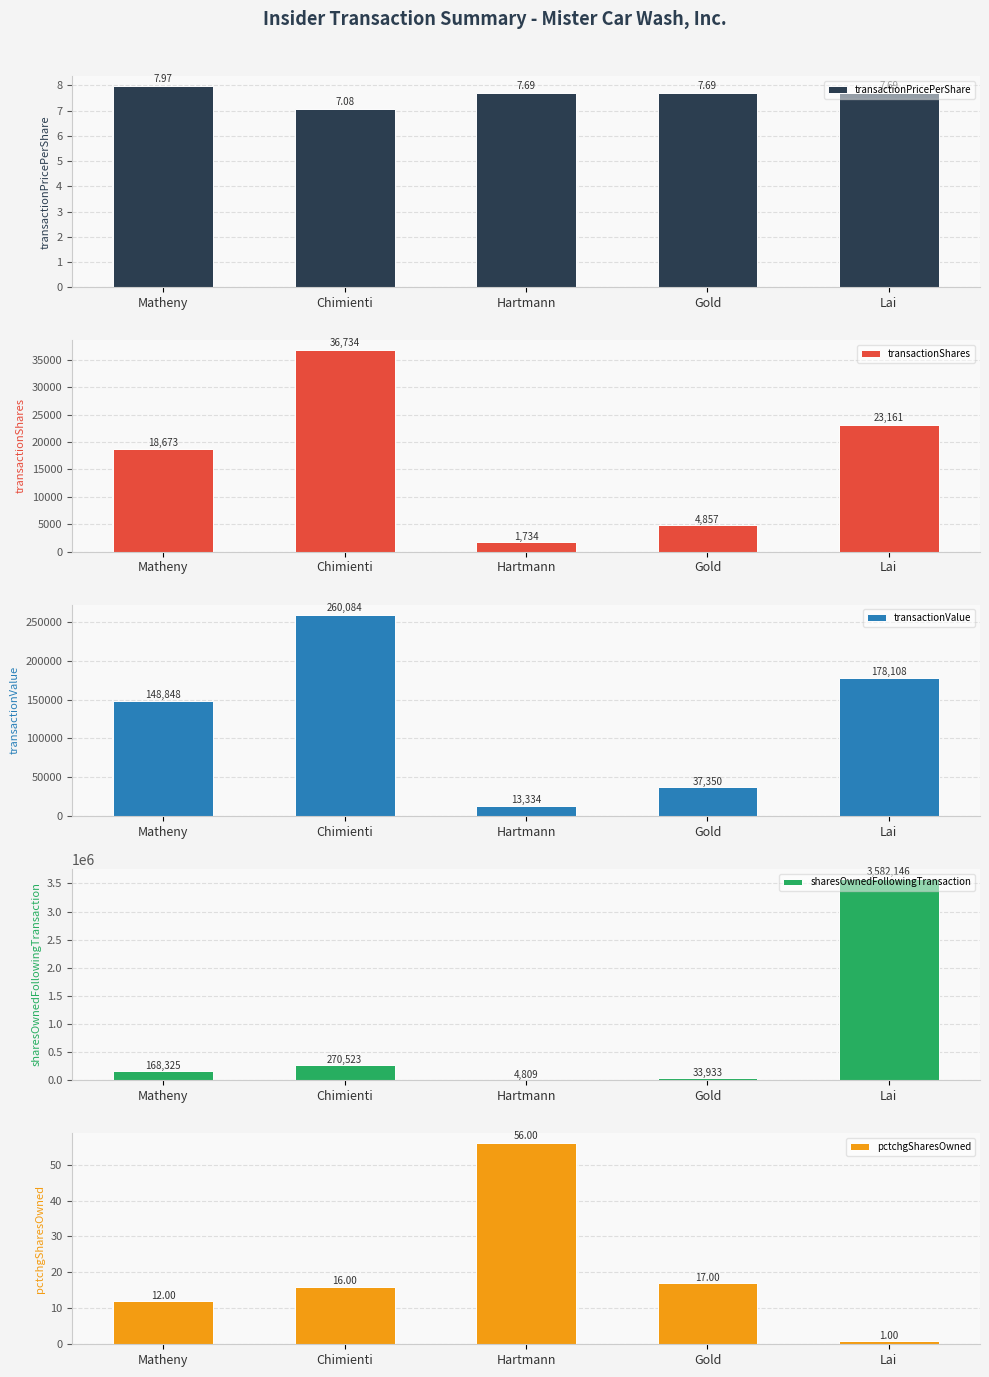

Rank the series by their maximum value, from lowest to highest.

transactionPricePerShare, pctchgSharesOwned, transactionShares, transactionValue, sharesOwnedFollowingTransaction